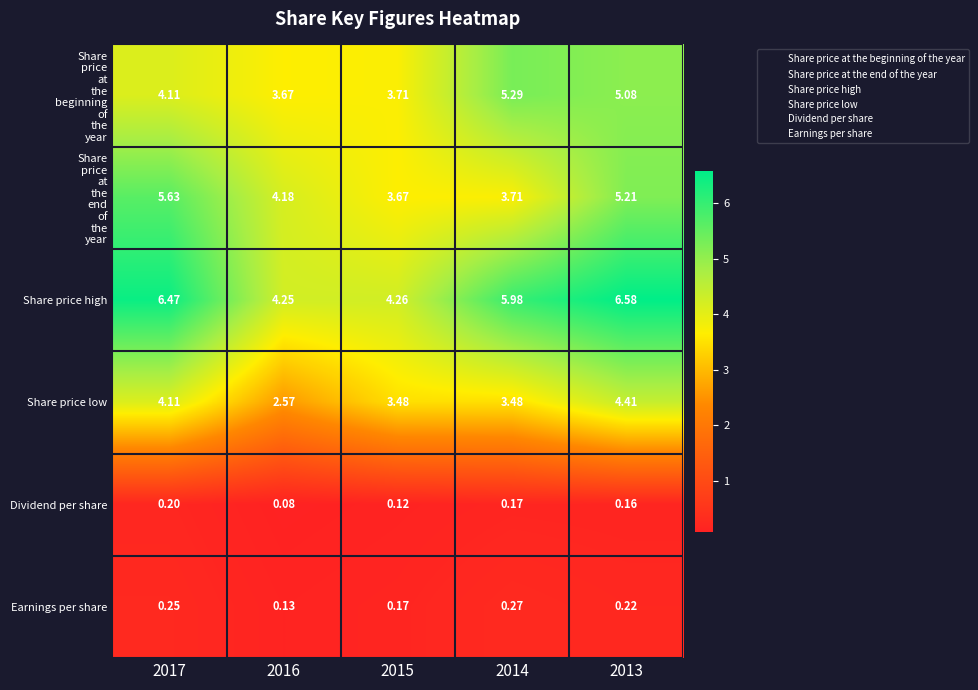

Which series has the largest total across all categories?

Share price high